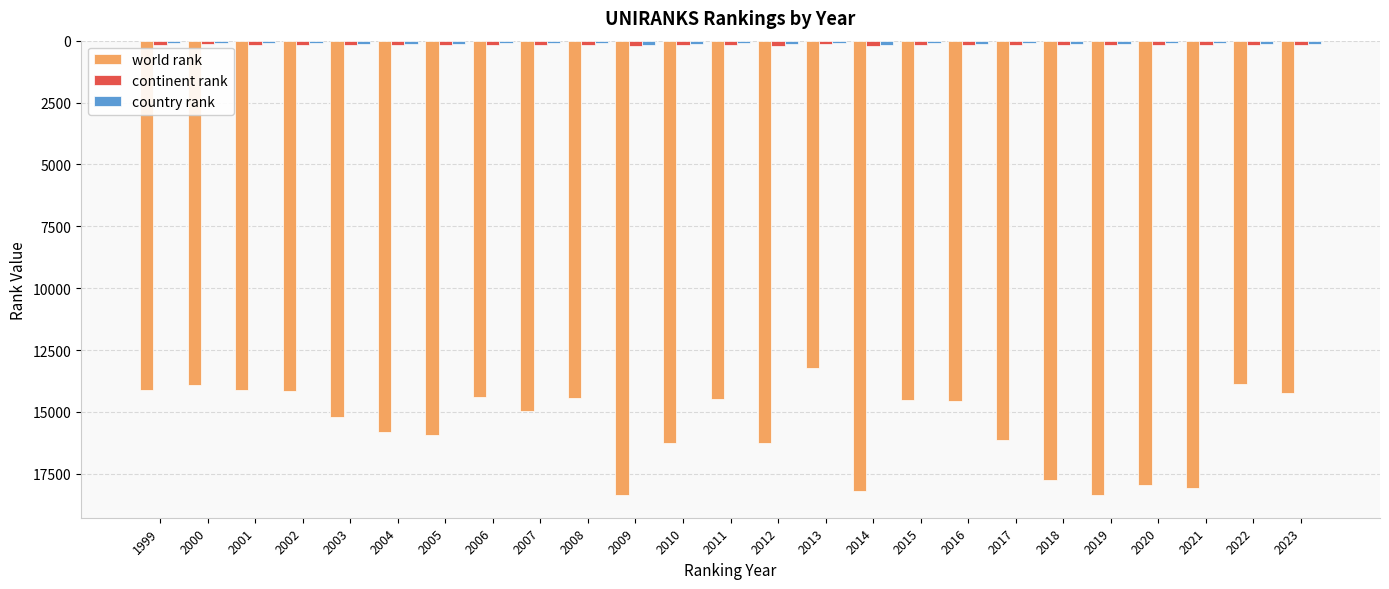

Which series changed the most between 2001 and 2004?

world rank